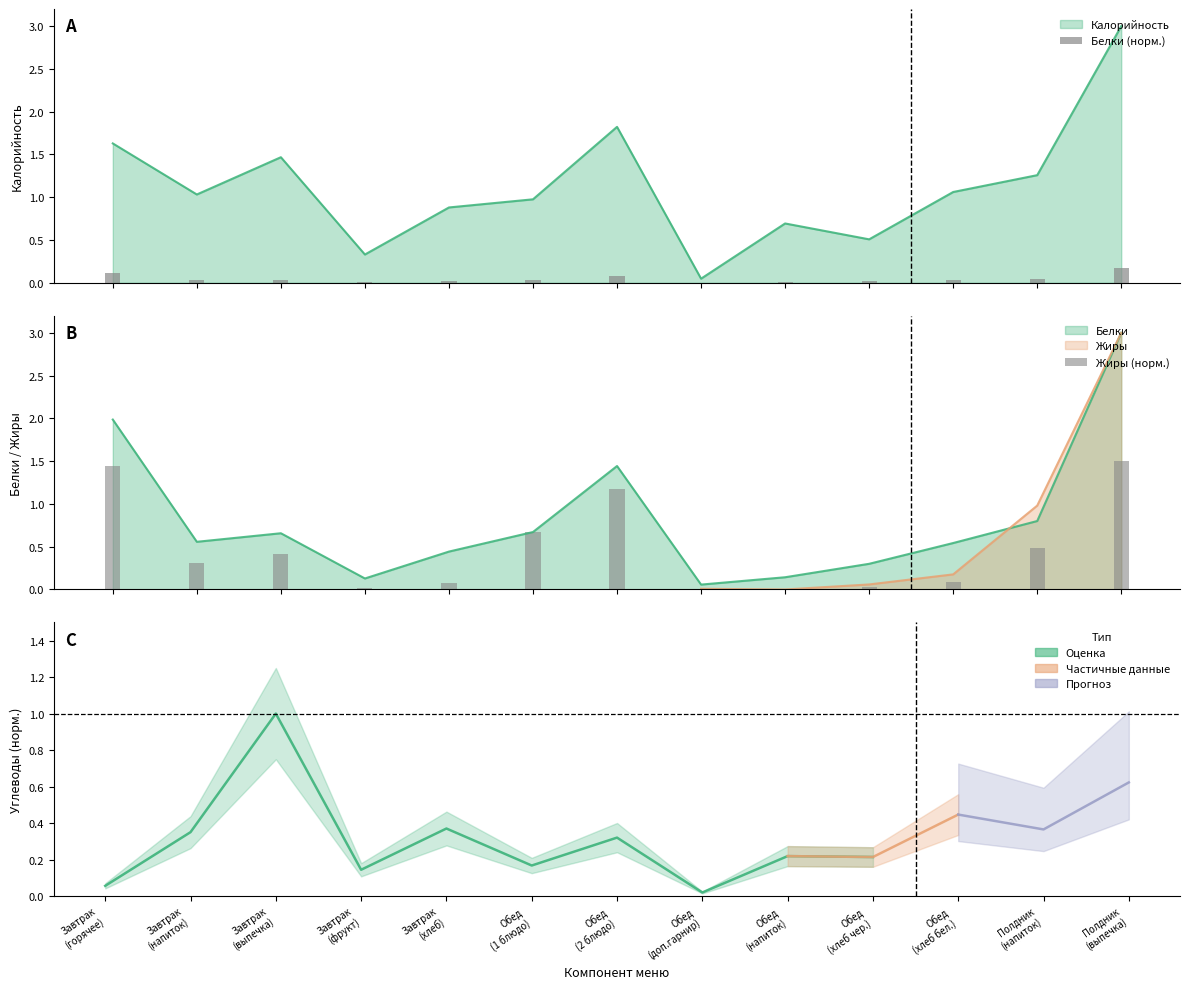

Which has a higher value, Обед (1 блюдо) or Завтрак (горячее)?

Завтрак (горячее)